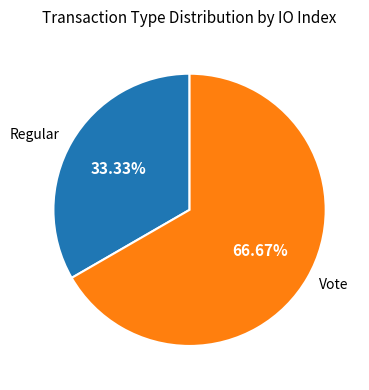

Which slice is the smallest?

Regular